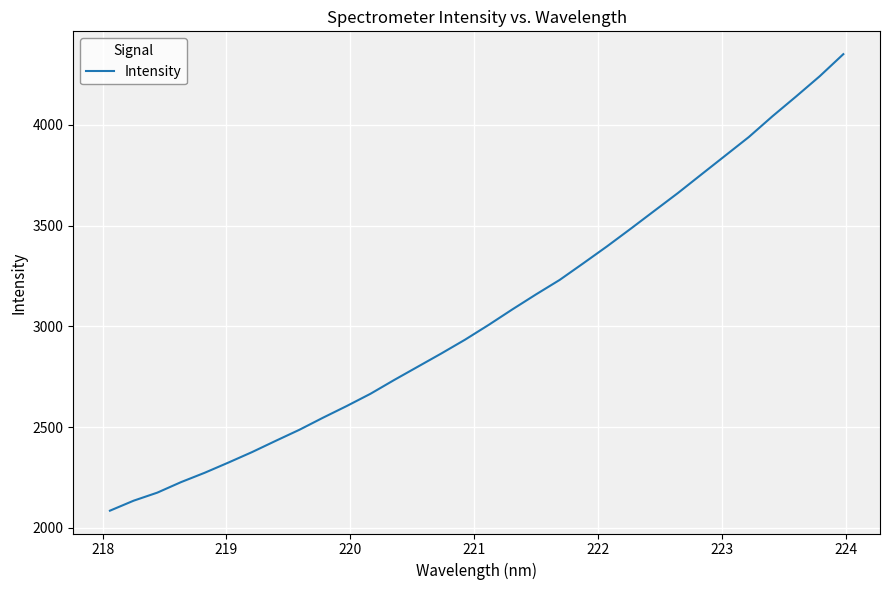

What is the maximum value shown in the chart?

4351.4